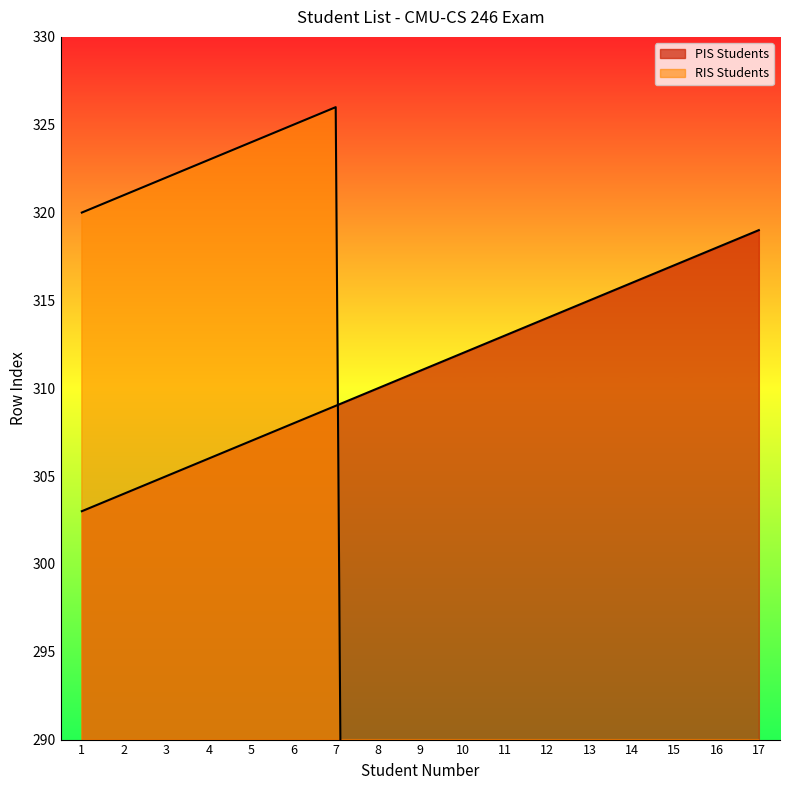

List the series in order of their peak value, highest first.

RIS Students, PIS Students